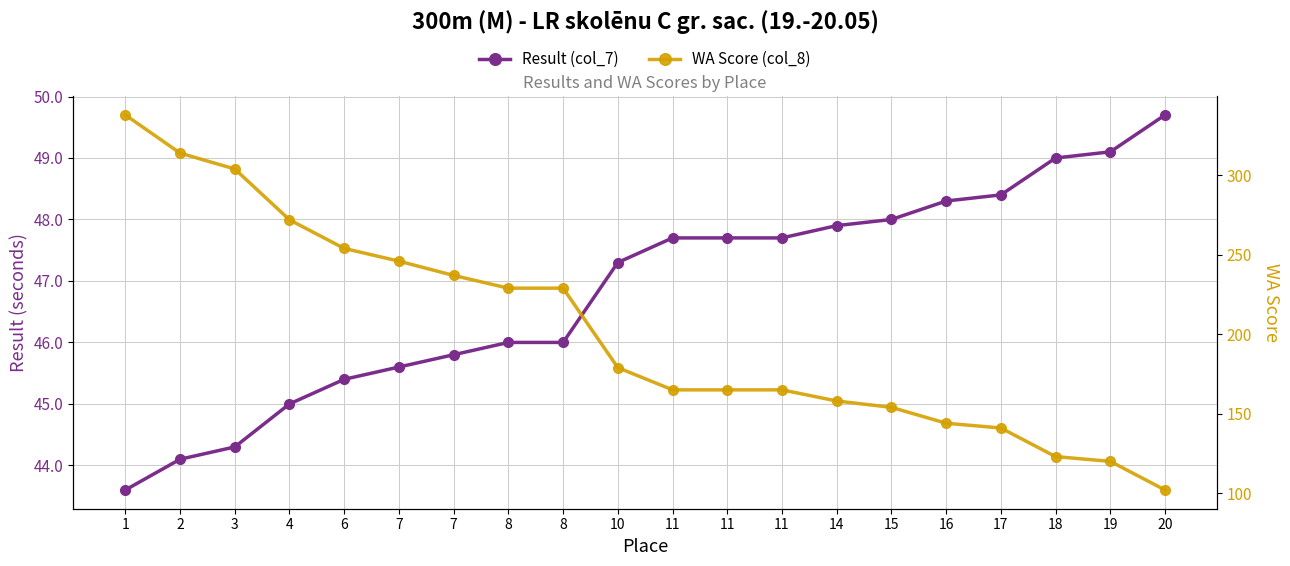

How many data points in Result (col_7) are above 47?

11